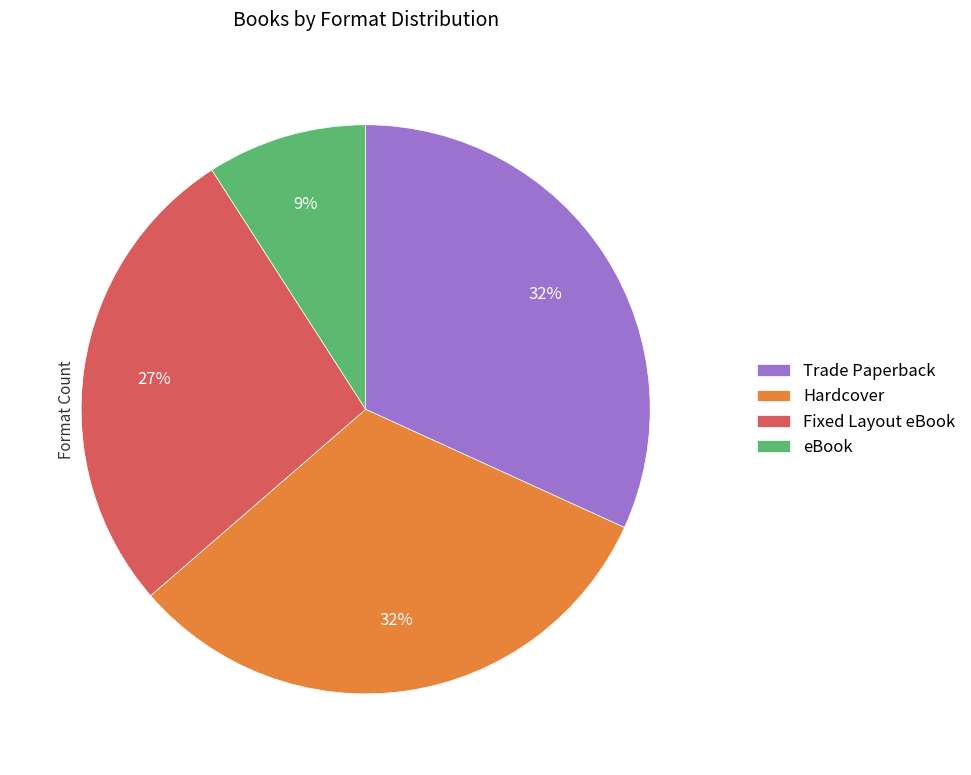

True or false: eBook accounts for 9% of the total.

True